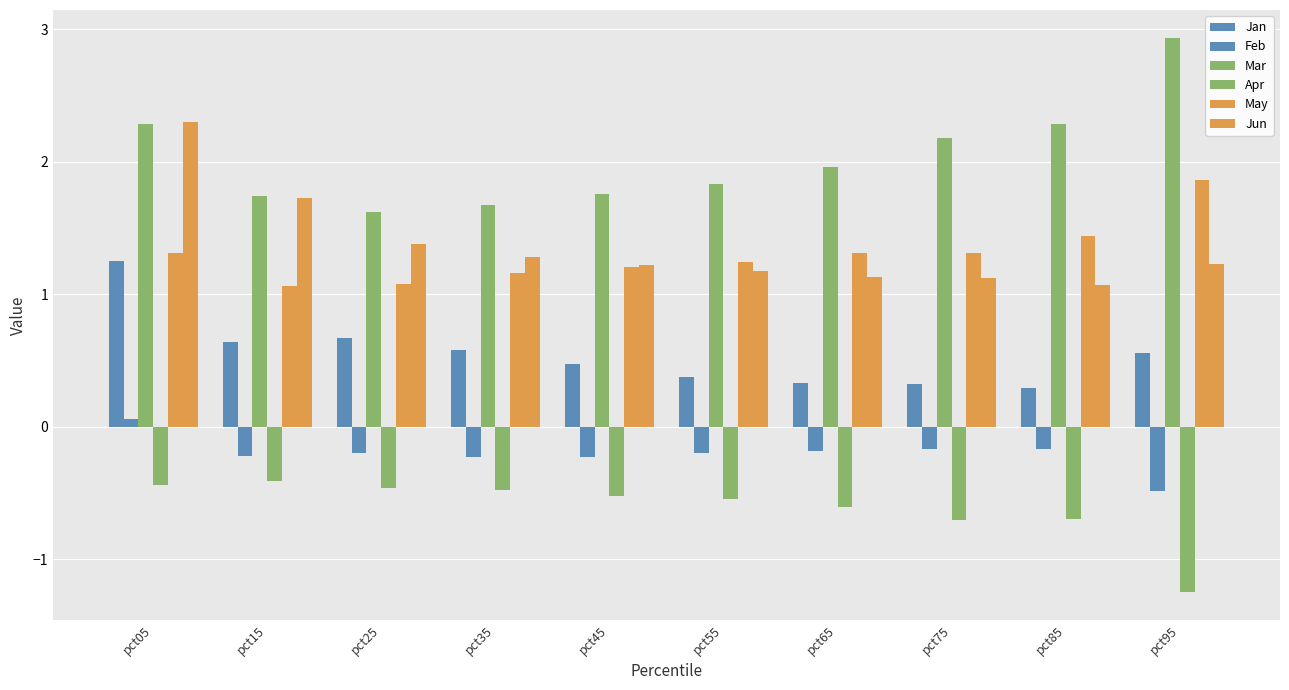

How many bars are there in total?

60